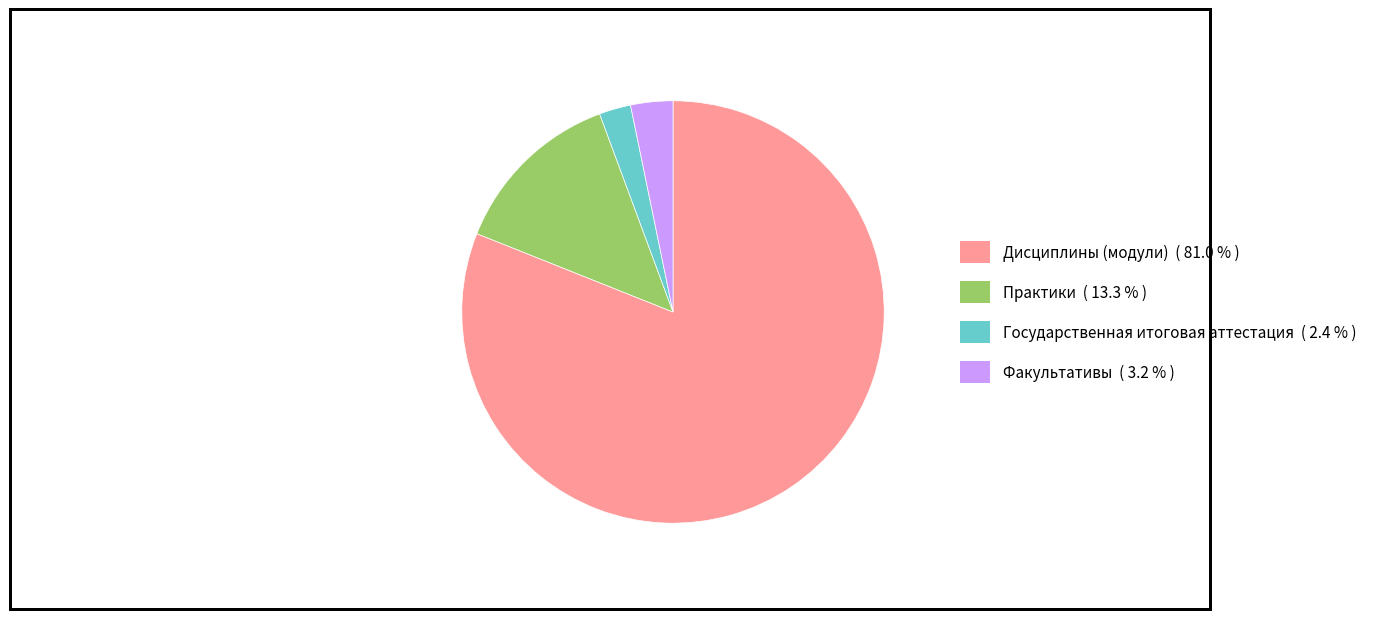

The Государственная итоговая аттестация slice represents 2% of the pie. True or false?

True